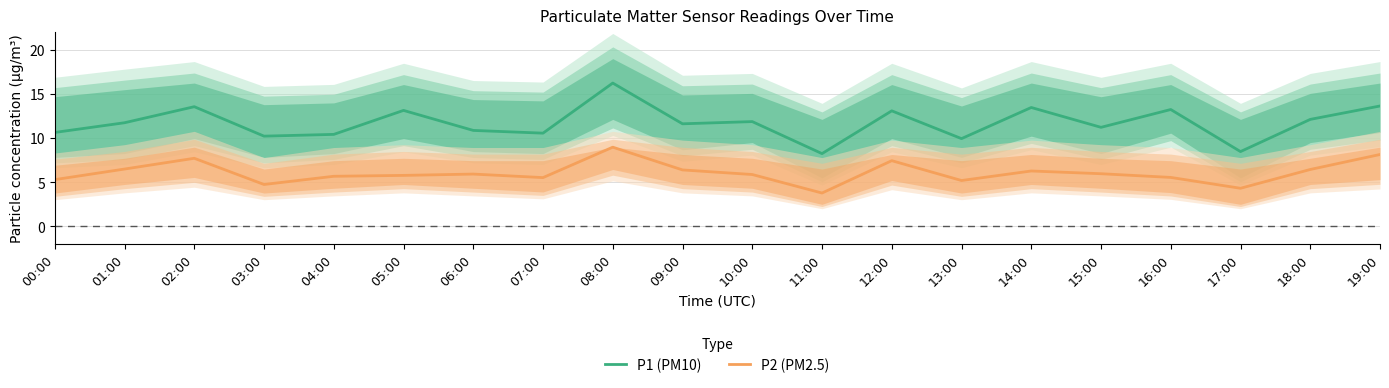

True or false: P2 (PM2.5) has more than 1 interior local peaks.

True